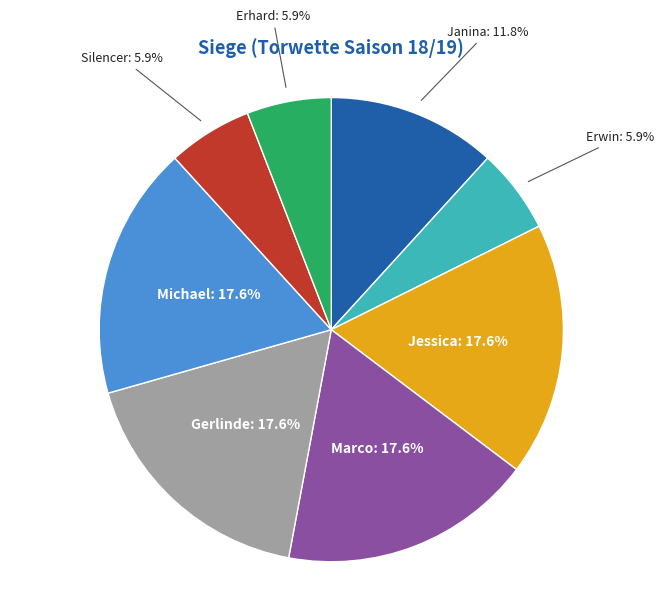

Between Janina and Michael, which is larger?

Michael